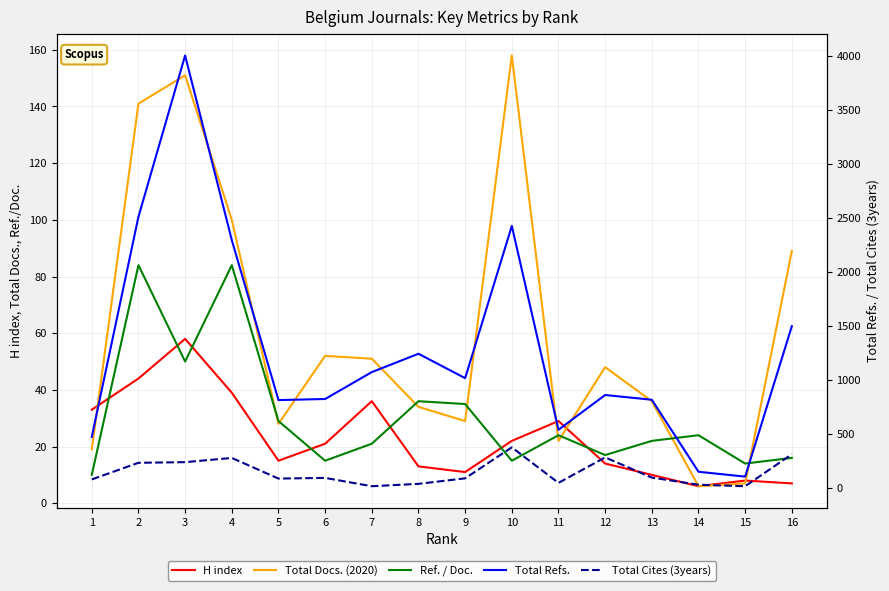

How many data points in Total Docs. (2020) are less than 48?

8